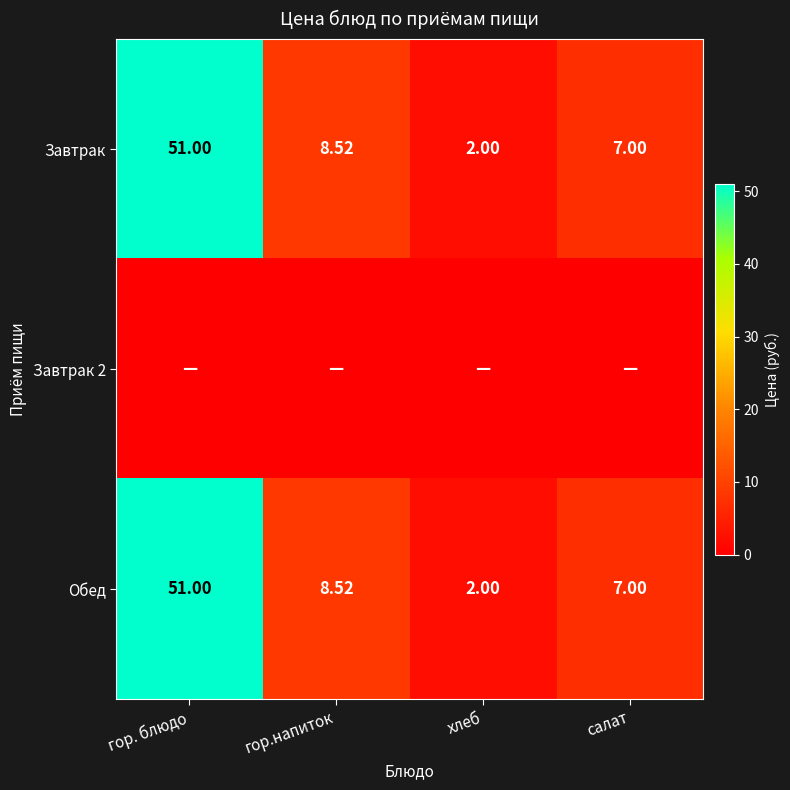

At which label does Завтрак first exceed 8?

гор. блюдо